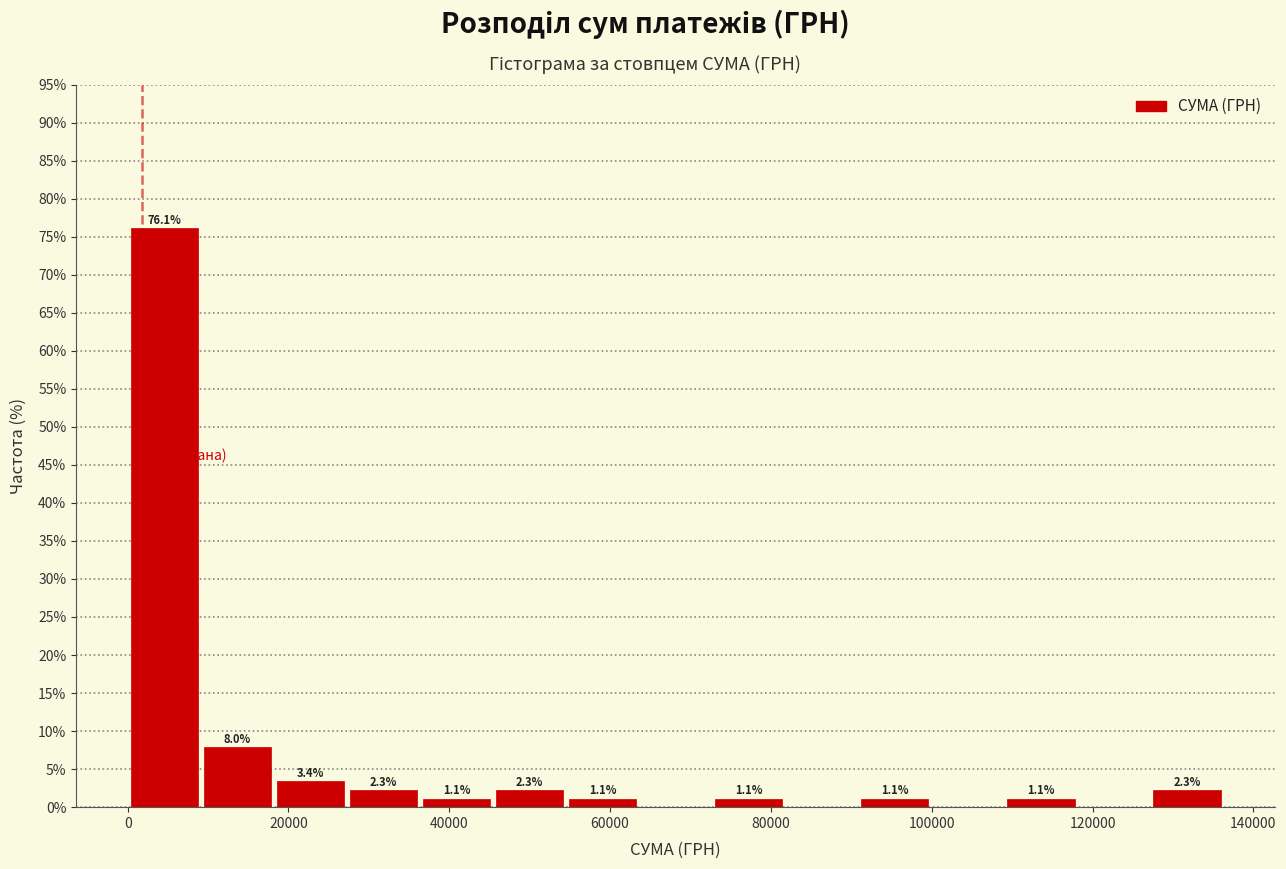

Over which range of the x-axis is the bar tallest?

0 to 10000